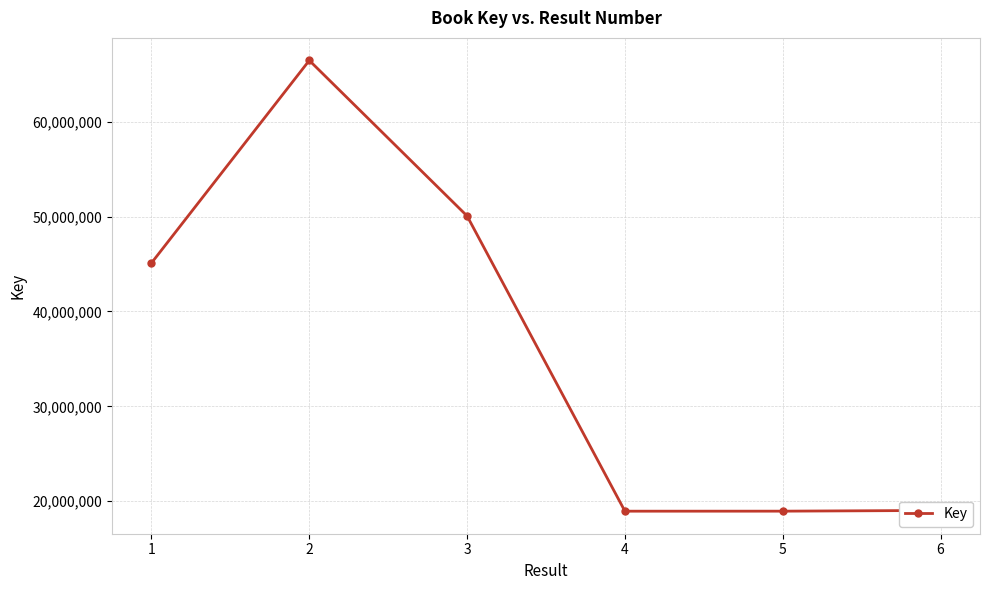

At which category does the data reach its first local peak?

2